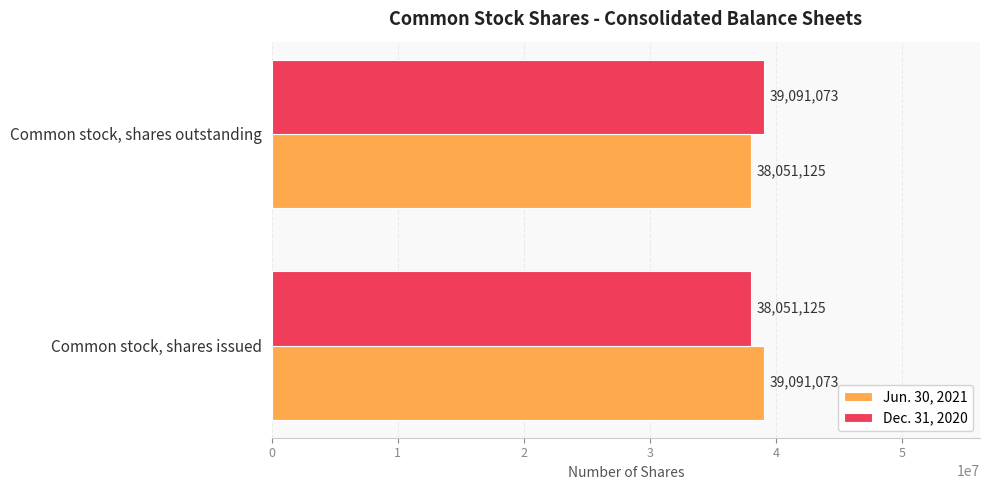

What is the spread (max minus min) of values at Common stock, shares issued?

1039948